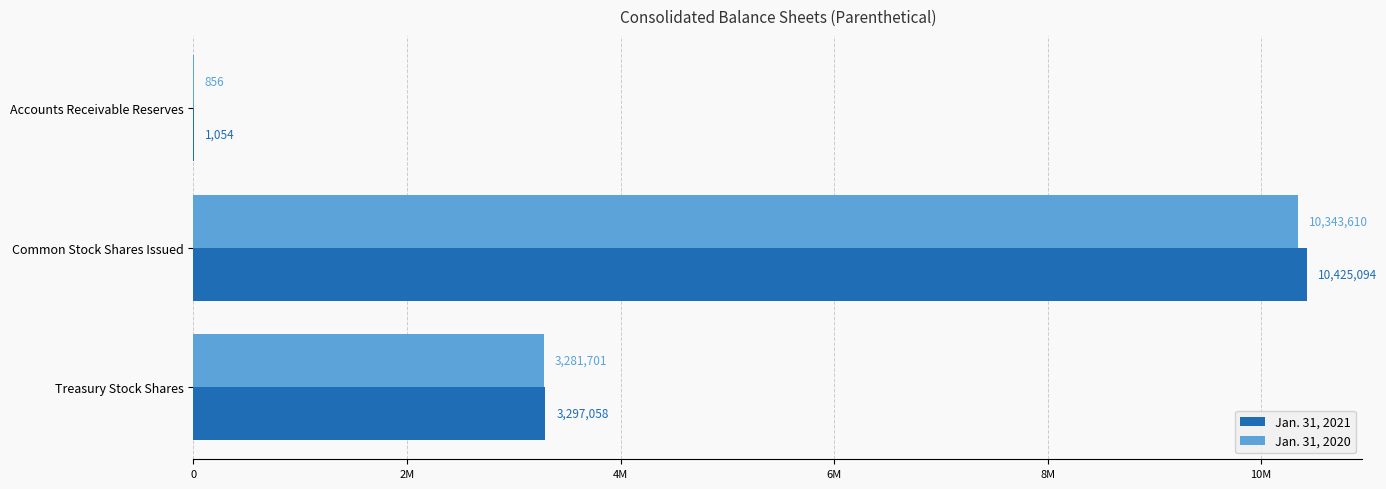

What are all the series names shown in the legend?

Jan. 31, 2021, Jan. 31, 2020